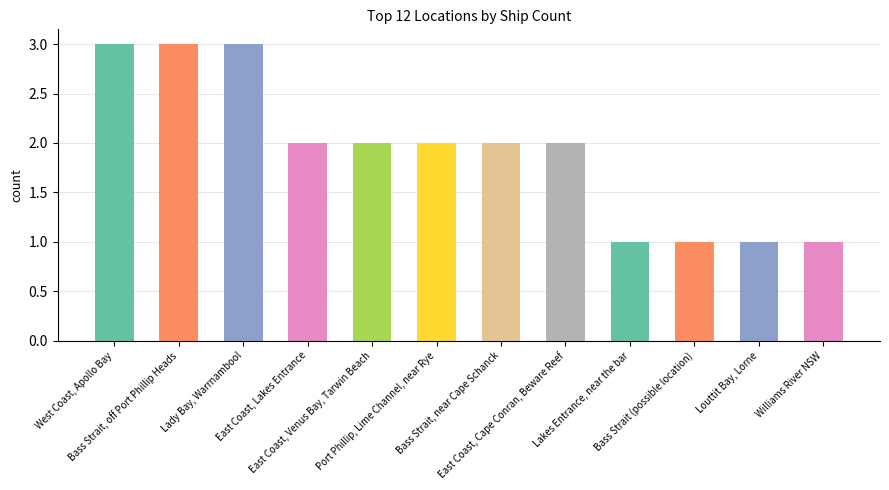

What is the value of the 11th bar from the left?

1